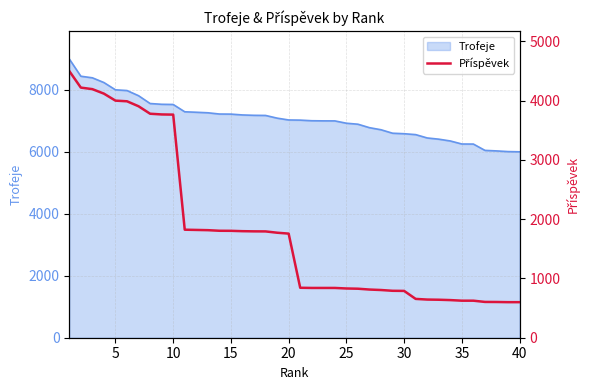

What is the maximum value for Trofeje?

9000